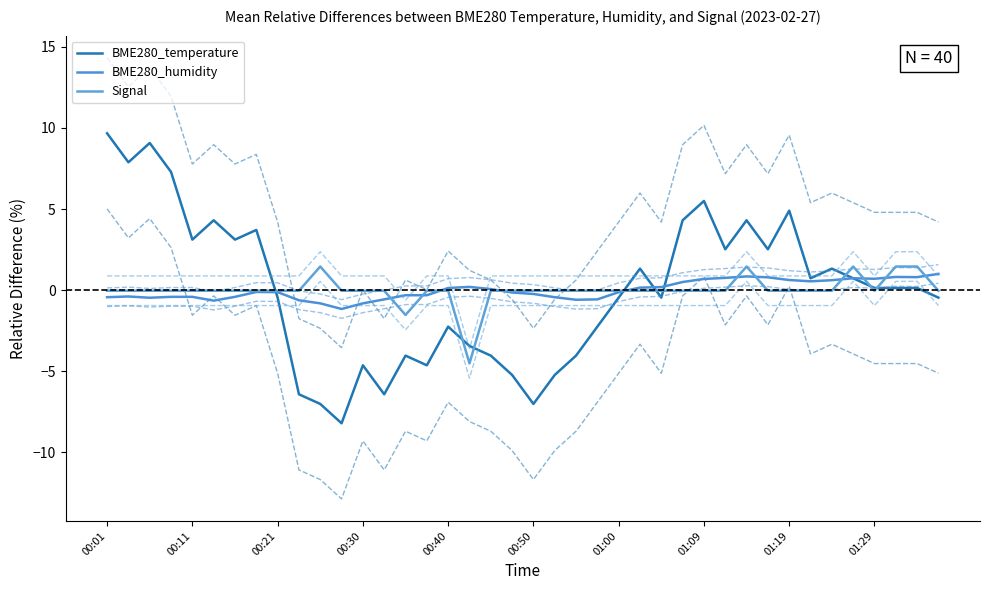

What position from the left is 18?

19